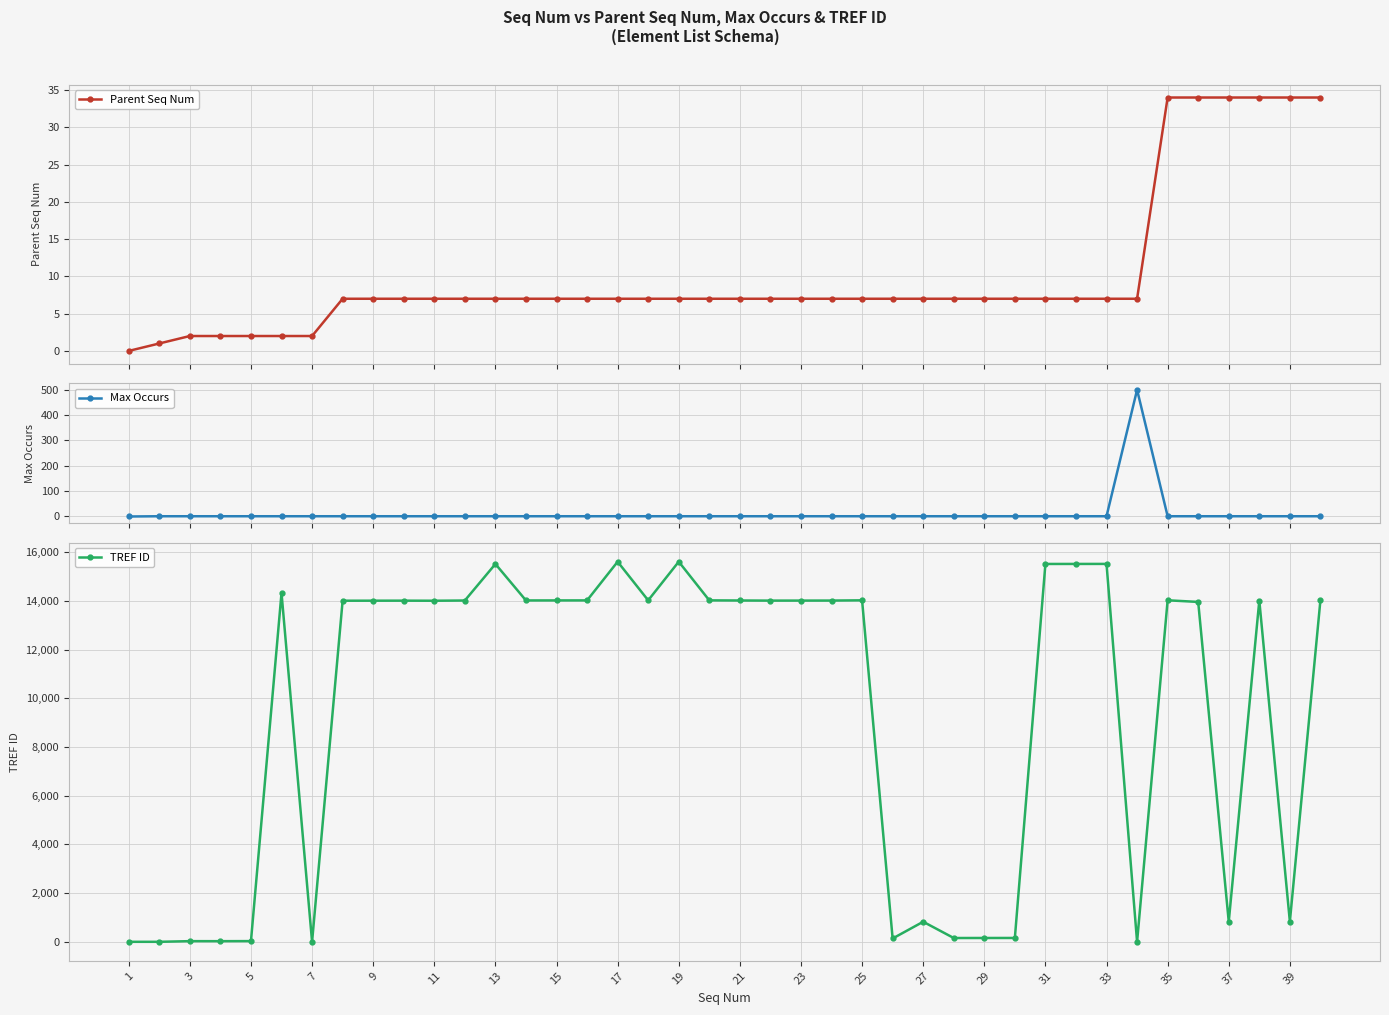

What is the sum of the TREF ID values at 31 and 1?

15525